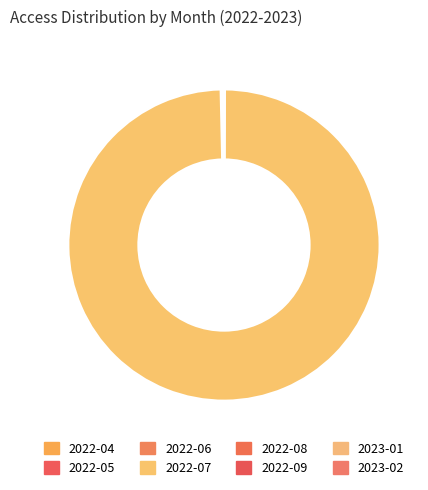

Does 2022-06 account for over 50% of the chart?

No